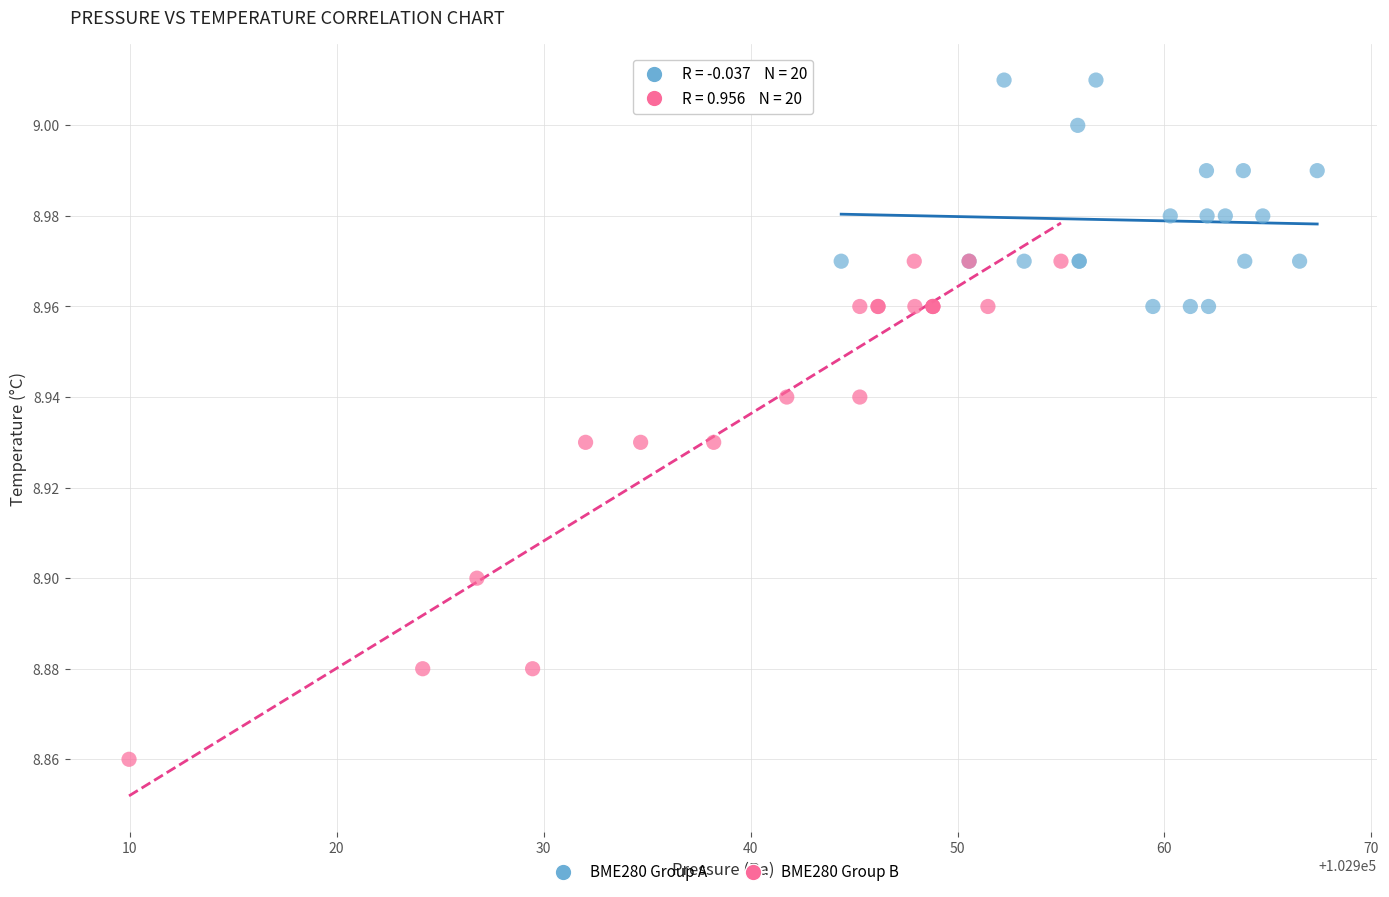

Which series reaches the minimum Y coordinate?

BME280 Group B